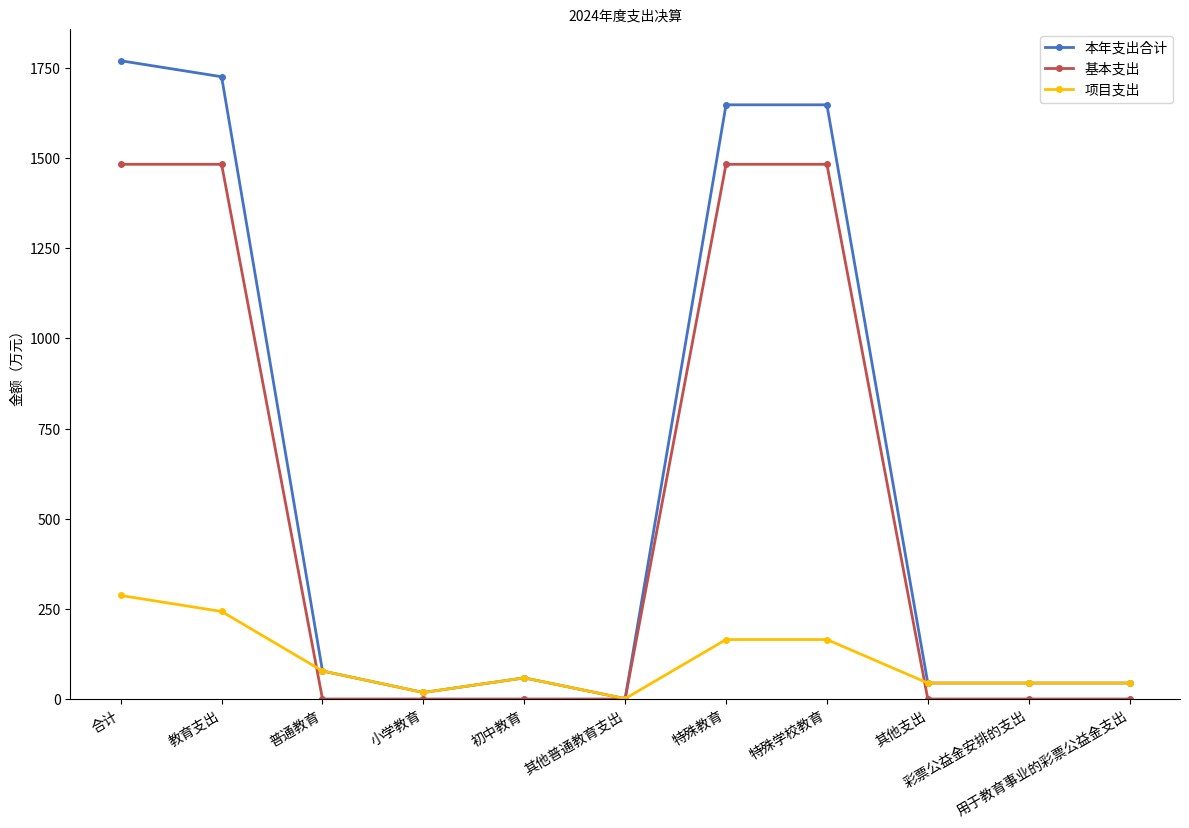

What is the label of the 7th point from the right?

初中教育